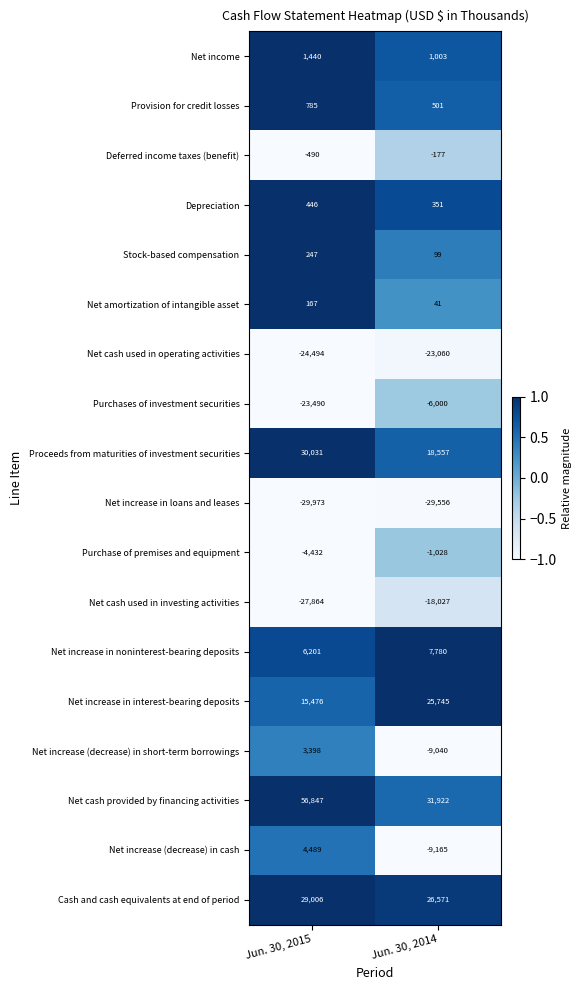

What is the difference between the highest and lowest values at Jun. 30, 2015?

86820